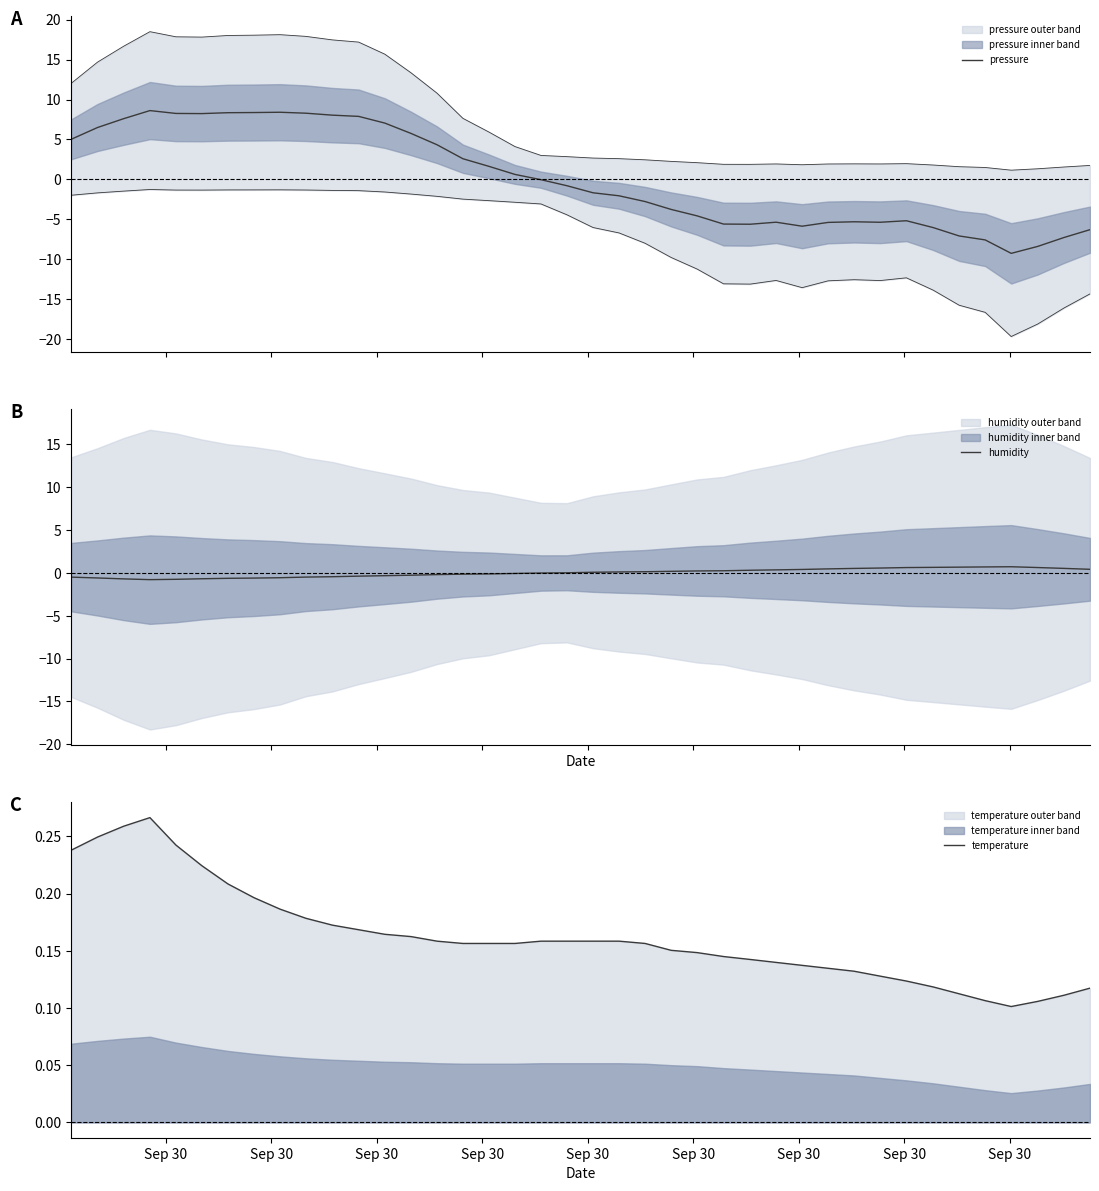

True or false: humidity has a value of -0.5 at Sep 30.

True